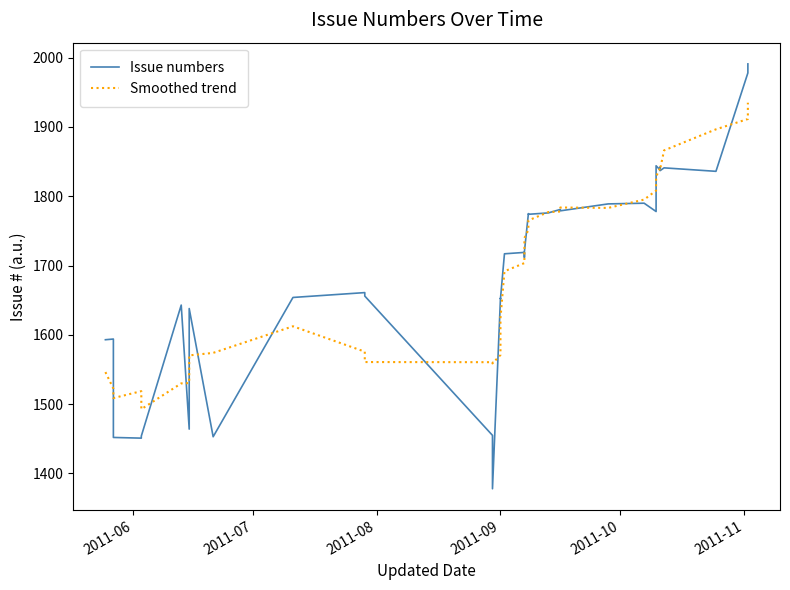

What is the minimum value for Issue numbers?

1378.0